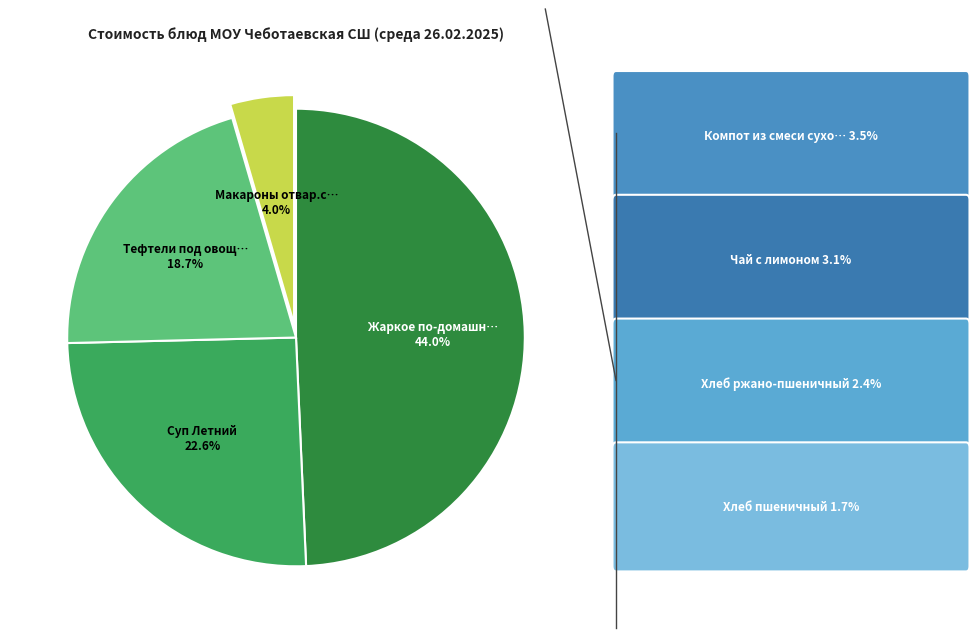

Which has a higher value, Макароны отвар.с маслом сл. or Компот из смеси сухофруктов?

Макароны отвар.с маслом сл.